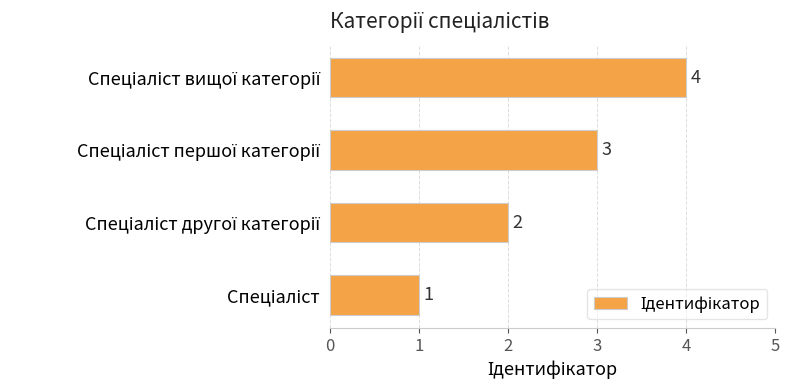

What is the maximum value shown in the chart?

4